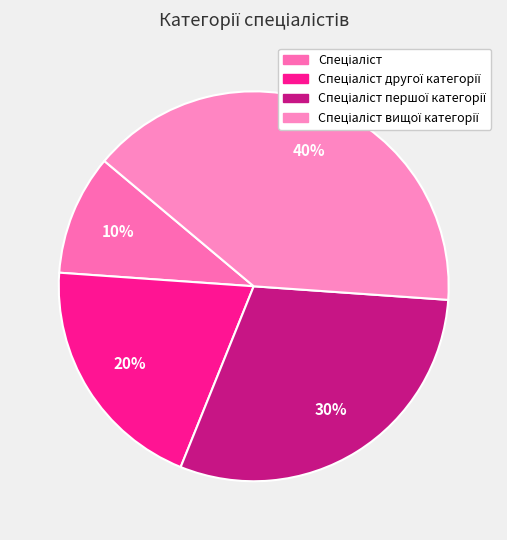

How many slices are in this pie chart?

4